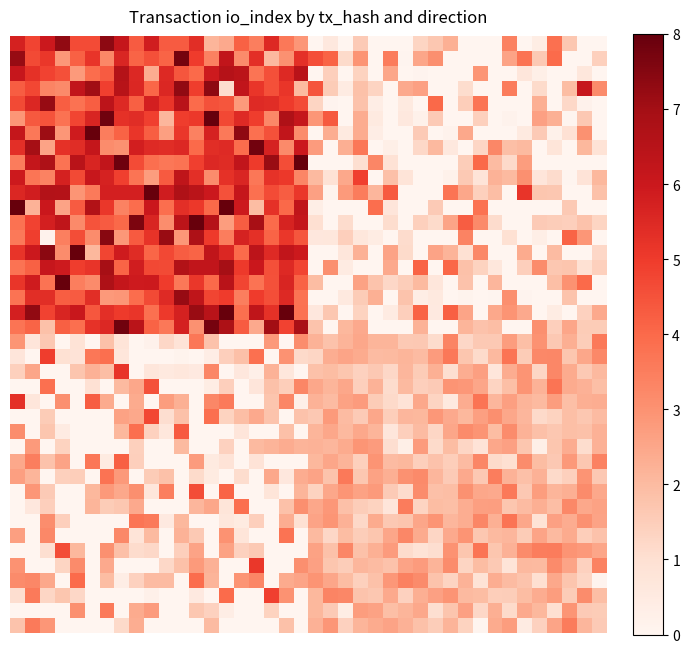

At which category does the chart reach its peak across all series?

13